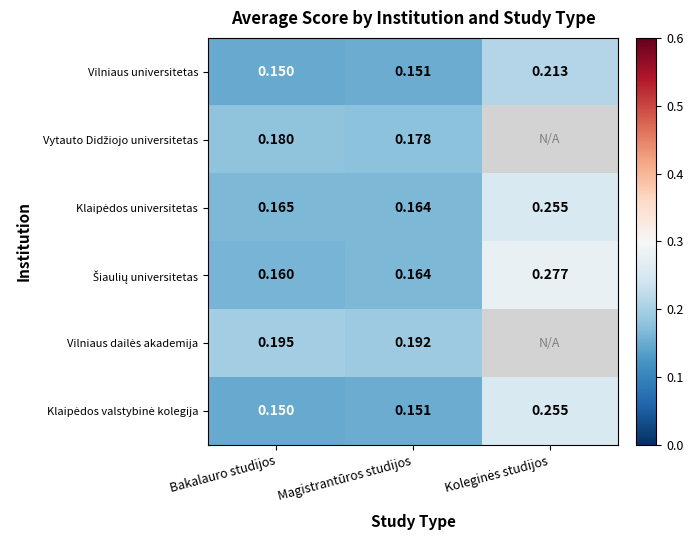

At which label is Klaipėdos universitetas closest to 0?

Magistrantūros studijos